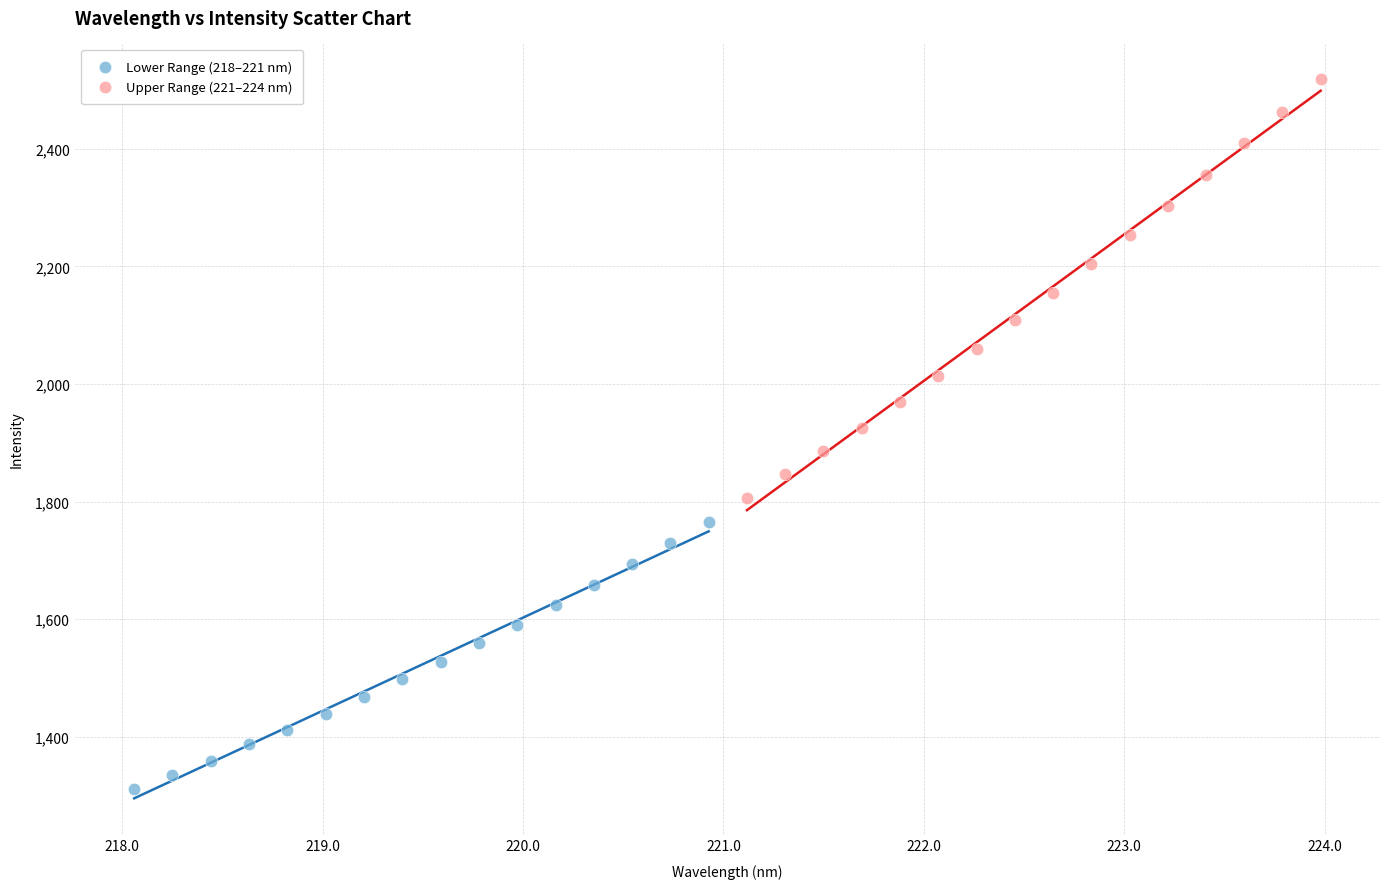

Which series reaches the minimum Y coordinate?

Lower Range (218–221 nm)